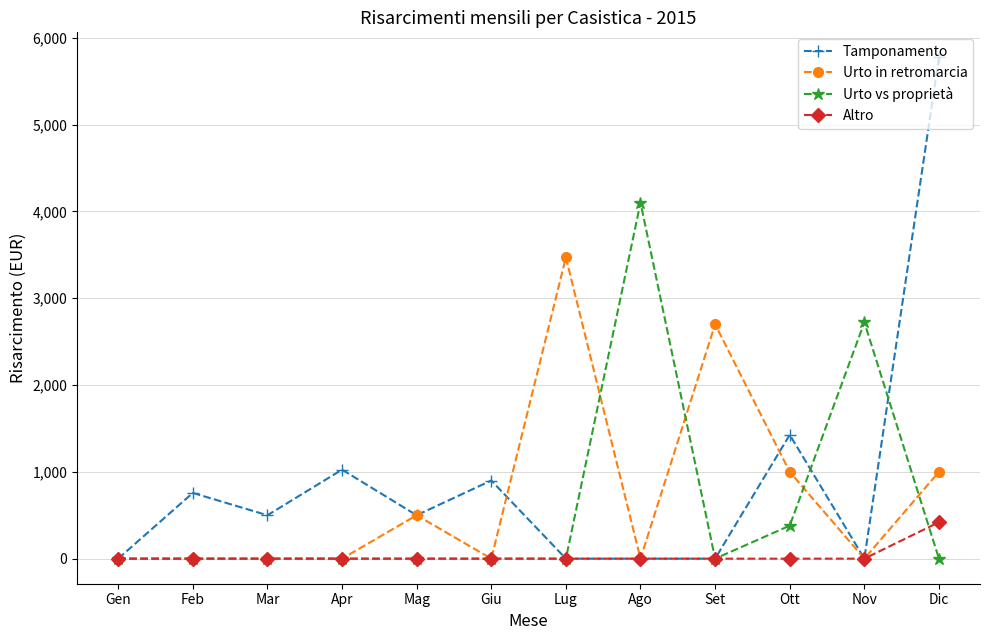

How many Urto in retromarcia values are between 0 and 1000?

10